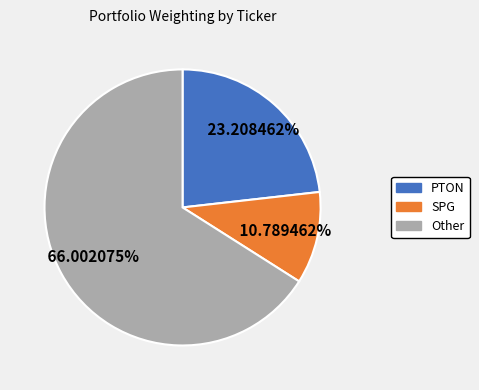

Is there any slice that represents more than half of the pie?

Yes